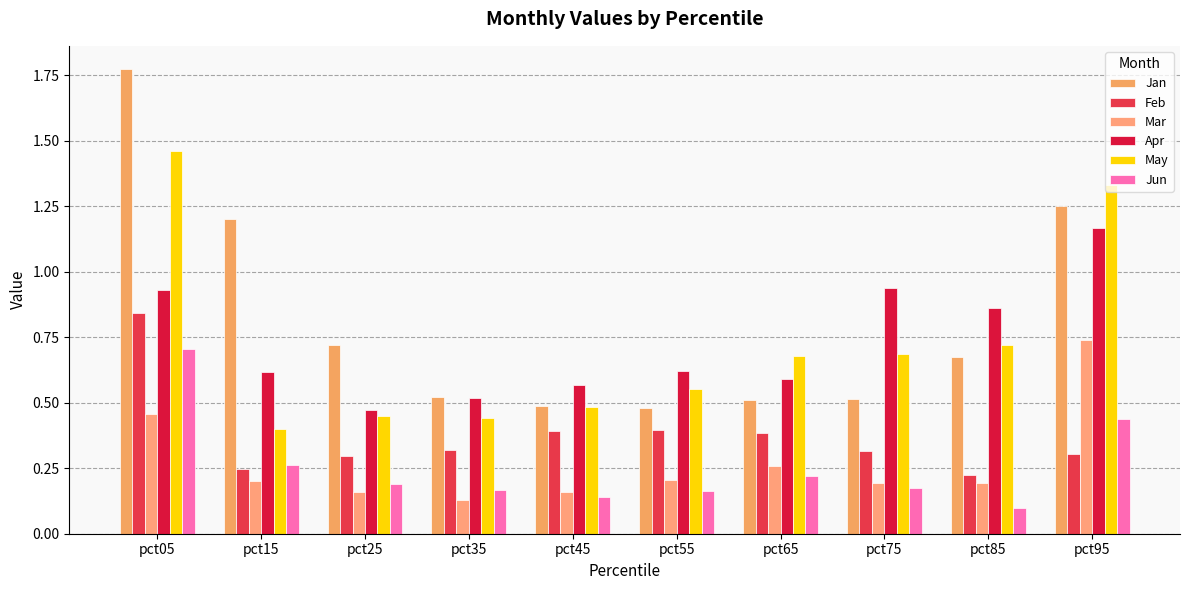

What is the difference between the second highest and minimum values in the May series?

0.9